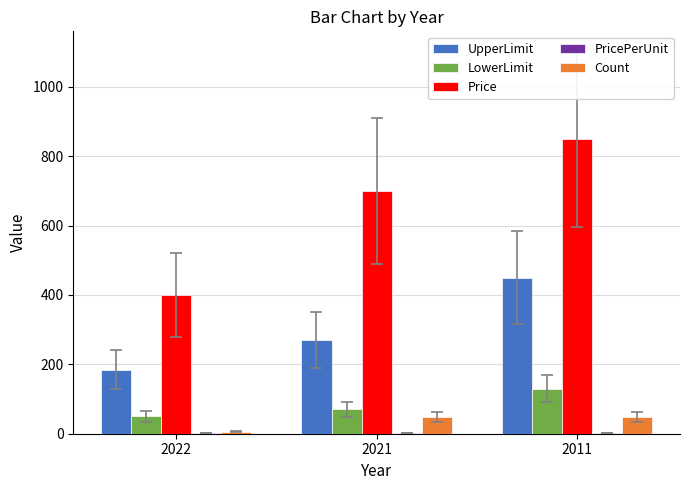

Between 2022 and 2021, which series saw the biggest shift?

Price